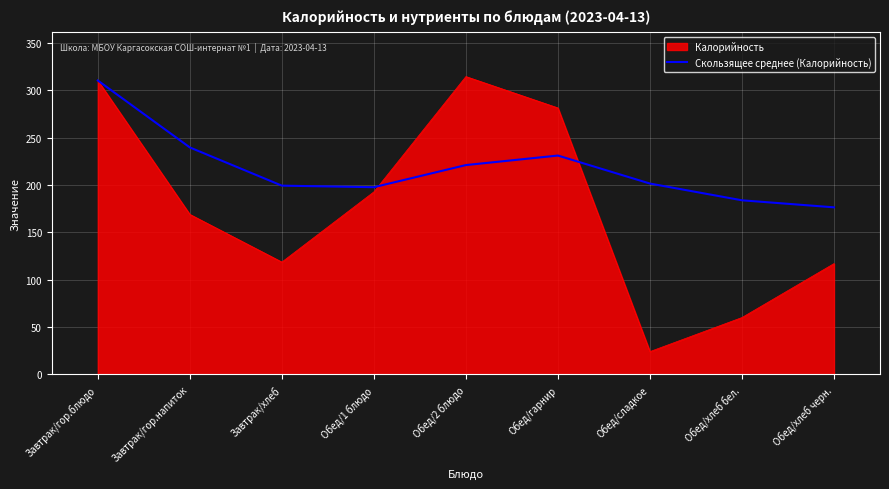

List the series in order of their overall mean, highest first.

Скользящее среднее (Калорийность), Калорийность